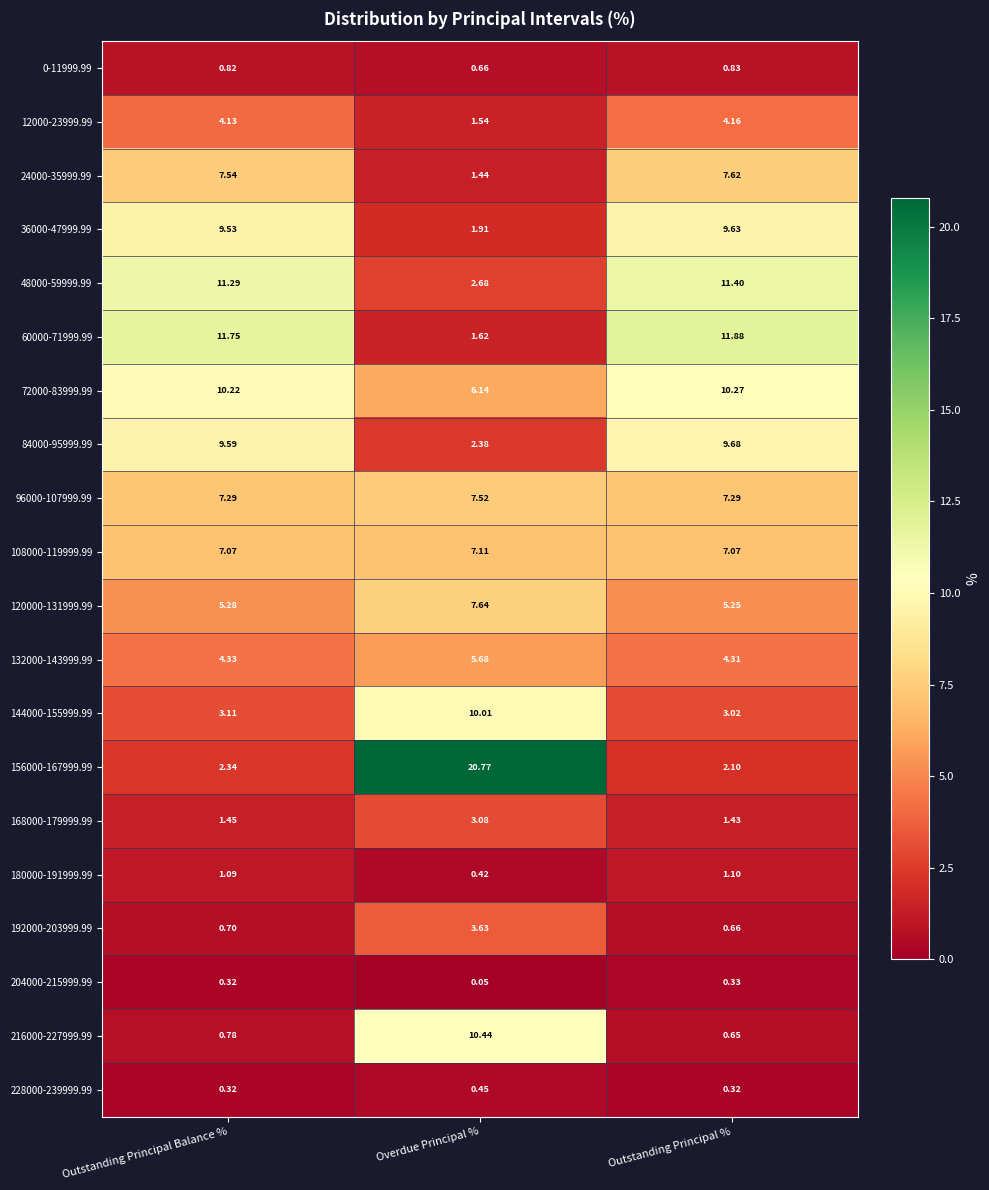

At which label does 12000-23999.99 first exceed 4?

Outstanding Principal Balance %